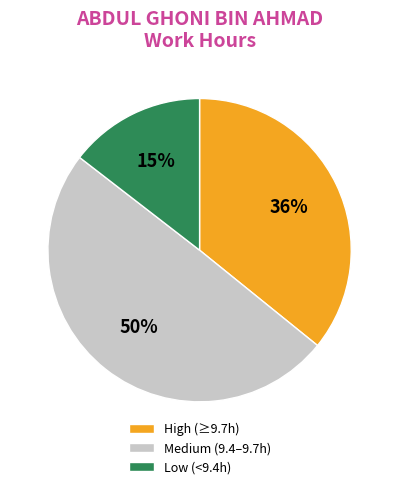

True or false: Low (<9.4h) accounts for 26% of the total.

False